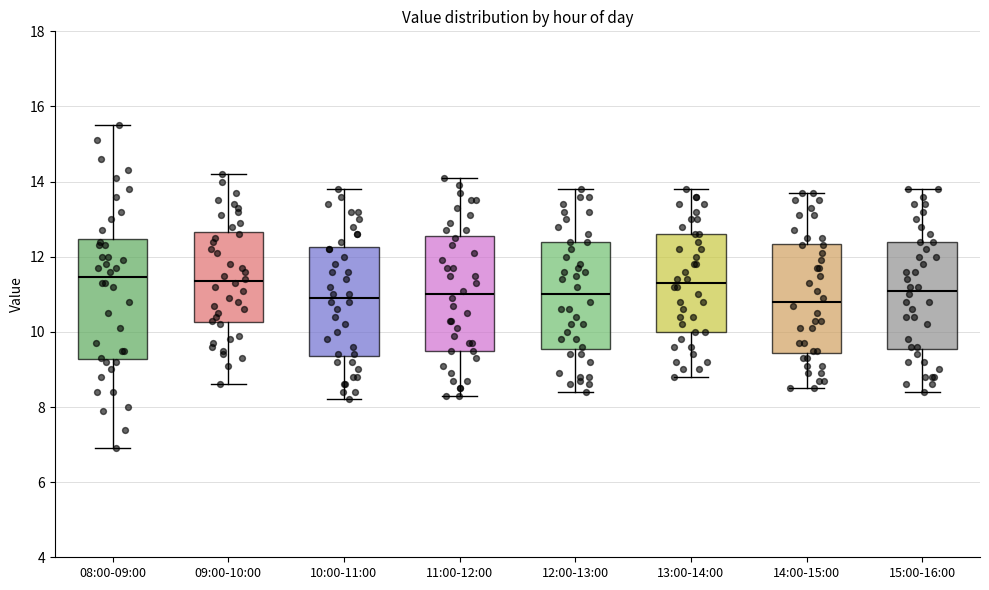

Reading left to right, read every box against the y-axis: the position of its median line, the range the box covers, and the ends of its whiskers. The values are not printed on the chart, so give them approximately, as read against the axis.

08:00-09:00: median 11.4, box 9.2 to 12.4, whiskers 7.0 to 15.6
09:00-10:00: median 11.4, box 10.2 to 12.6, whiskers 8.6 to 14.2
10:00-11:00: median 11.0, box 9.4 to 12.2, whiskers 8.2 to 13.8
11:00-12:00: median 11.0, box 9.6 to 12.6, whiskers 8.4 to 14.2
12:00-13:00: median 11.0, box 9.6 to 12.4, whiskers 8.4 to 13.8
13:00-14:00: median 11.4, box 10.0 to 12.6, whiskers 8.8 to 13.8
14:00-15:00: median 10.8, box 9.4 to 12.4, whiskers 8.6 to 13.8
15:00-16:00: median 11.2, box 9.6 to 12.4, whiskers 8.4 to 13.8